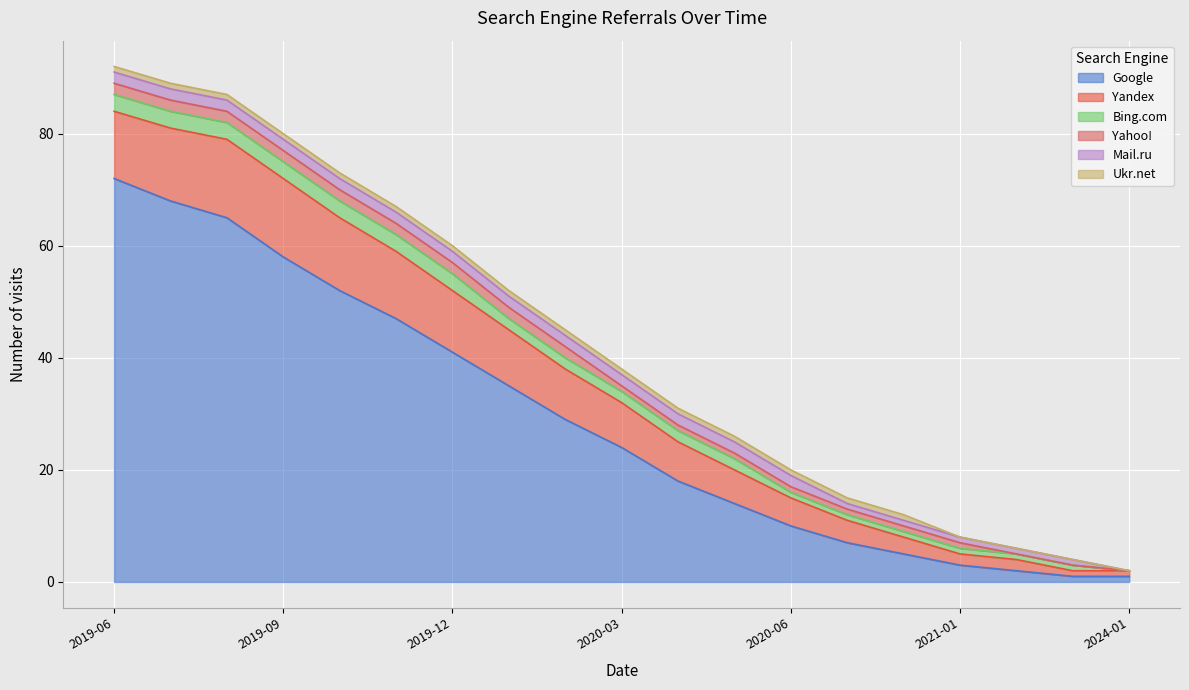

At how many categories does at least one series exceed 43?

6